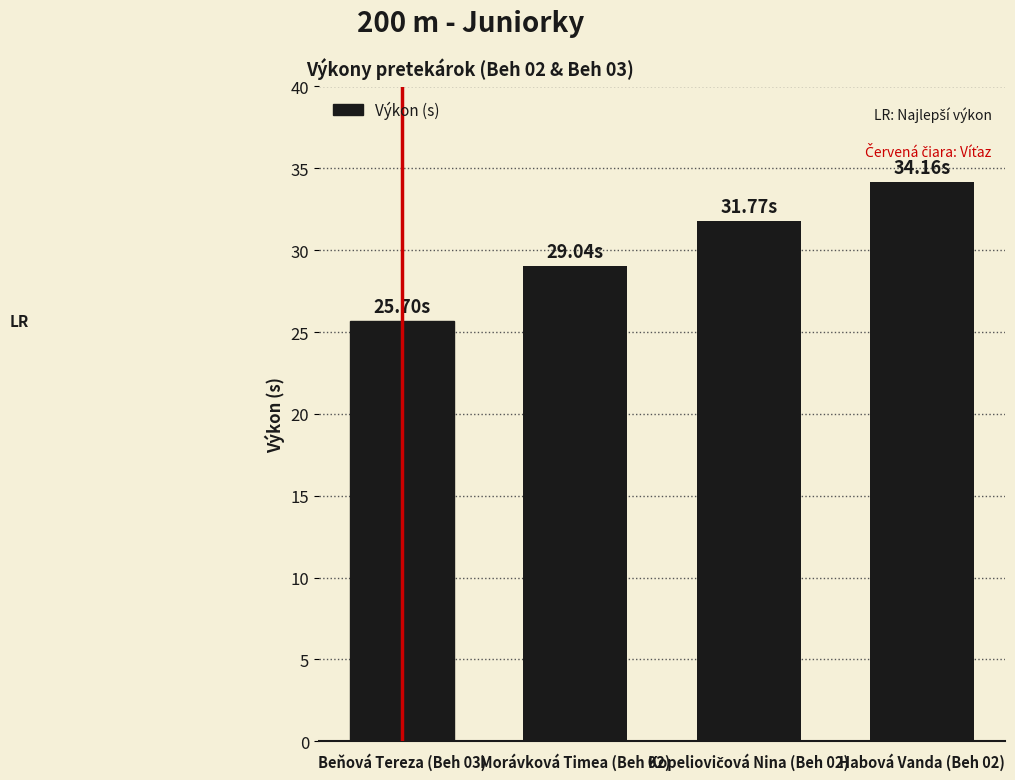

What is the sum of all values?

120.7